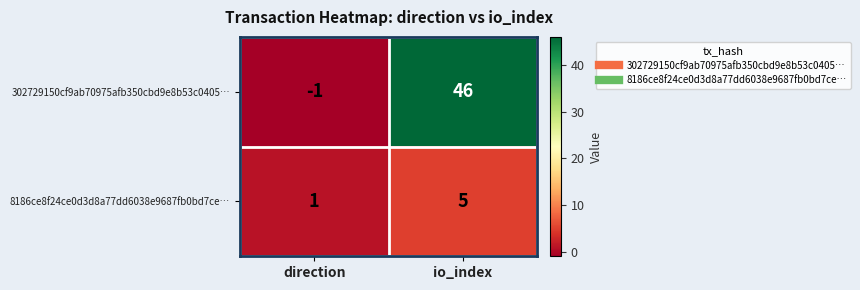

What is the difference between the highest and lowest values at direction?

2